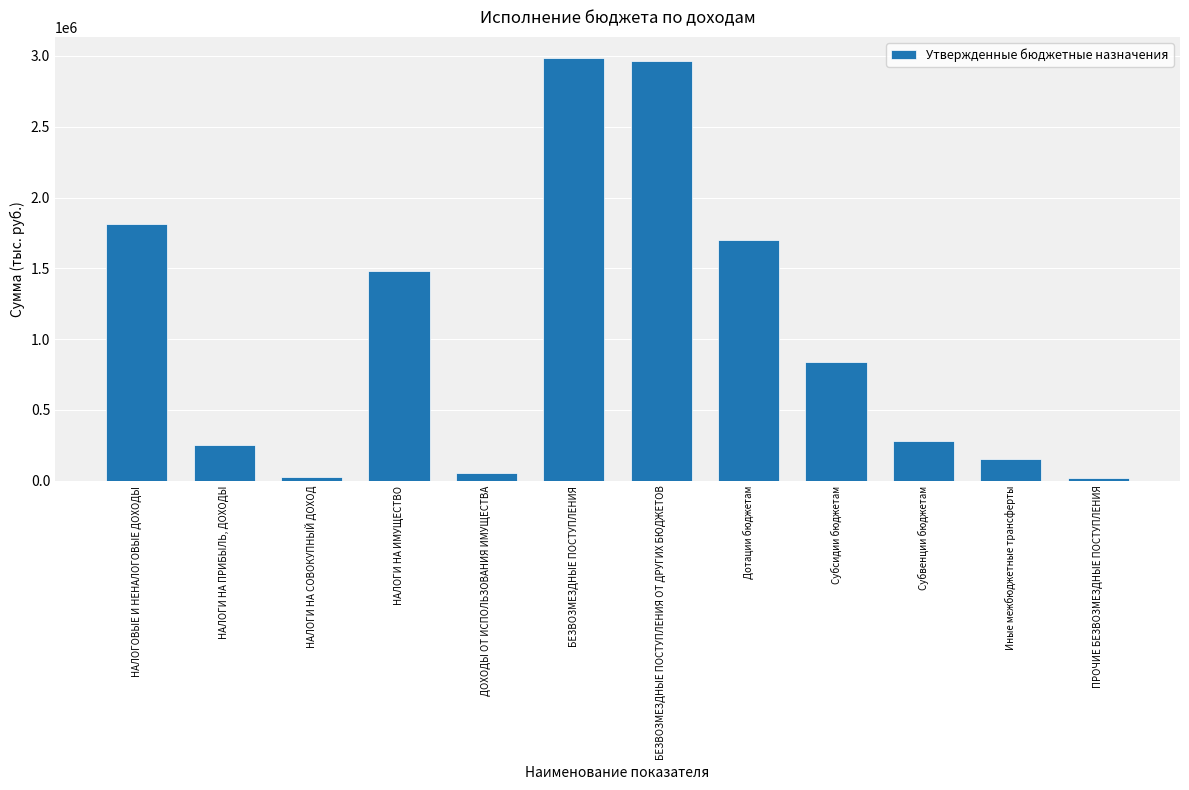

What is the label of the 9th bar from the right?

НАЛОГИ НА ИМУЩЕСТВО